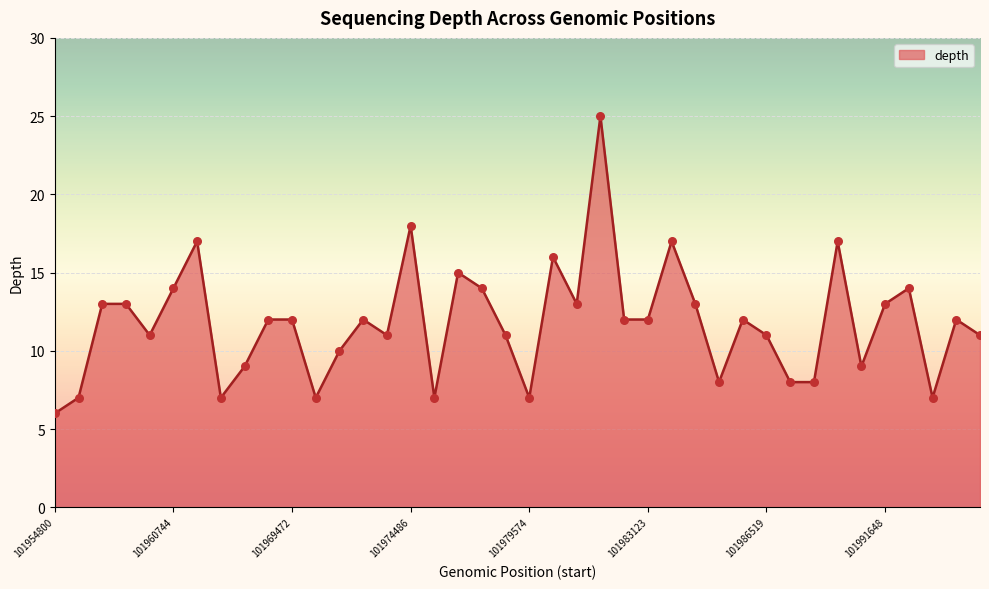

What is the minimum value shown in the chart?

6